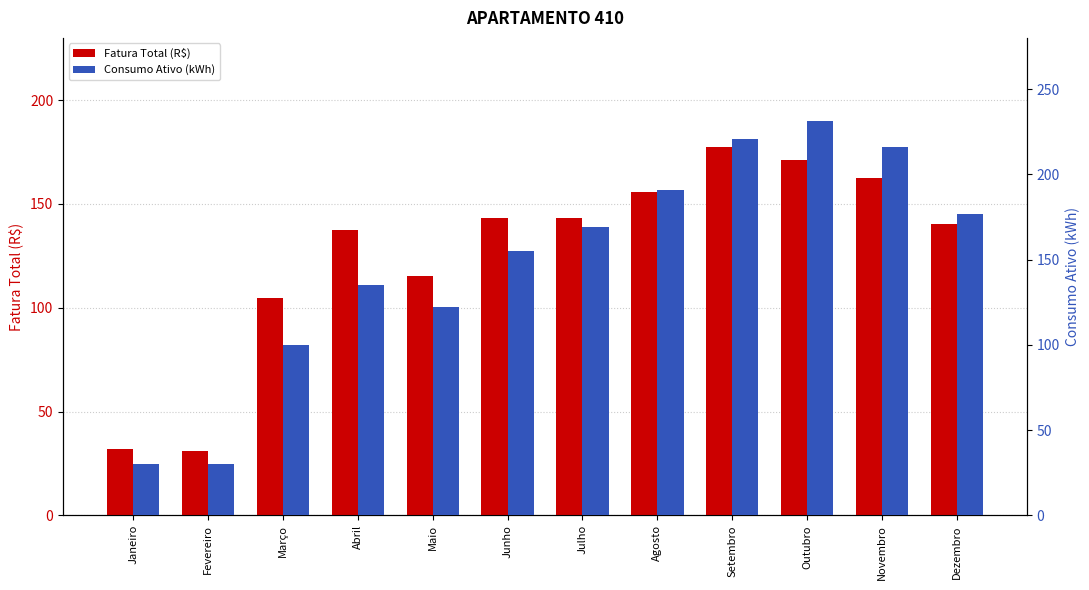

Which label corresponds to the largest value in the chart?

Outubro